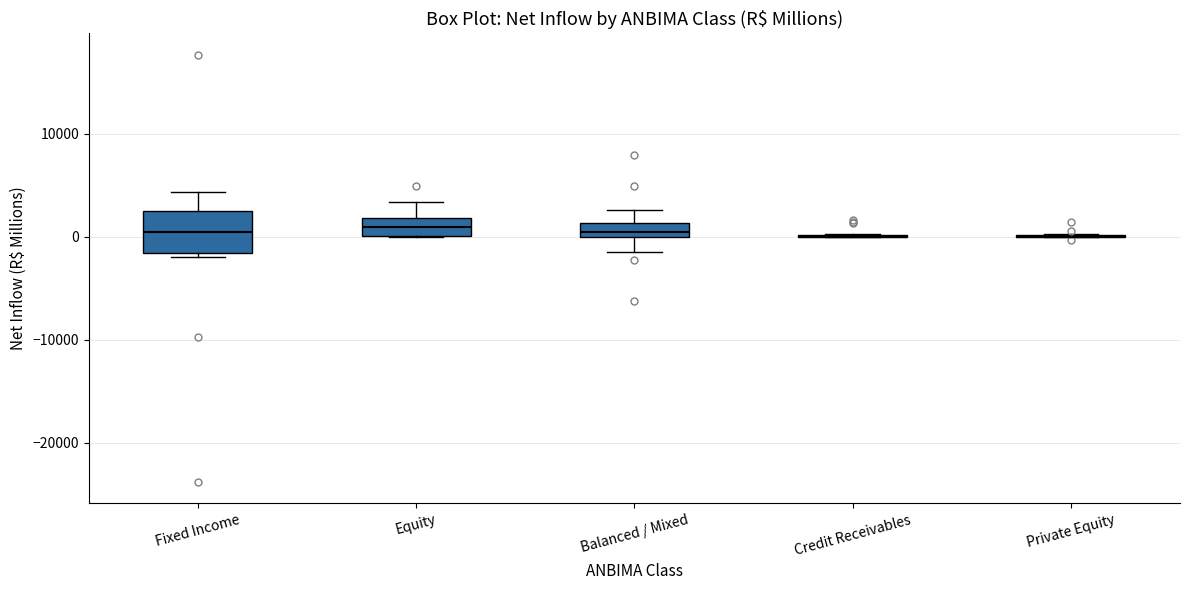

Comparing the boxes themselves (not the whiskers), which one is the tallest?

Fixed Income